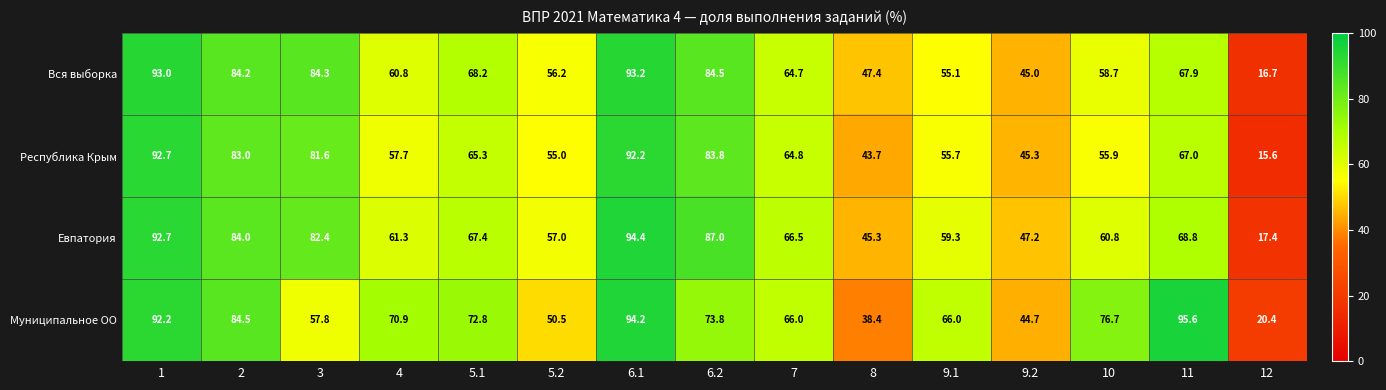

Count the number of categories in the chart.

15